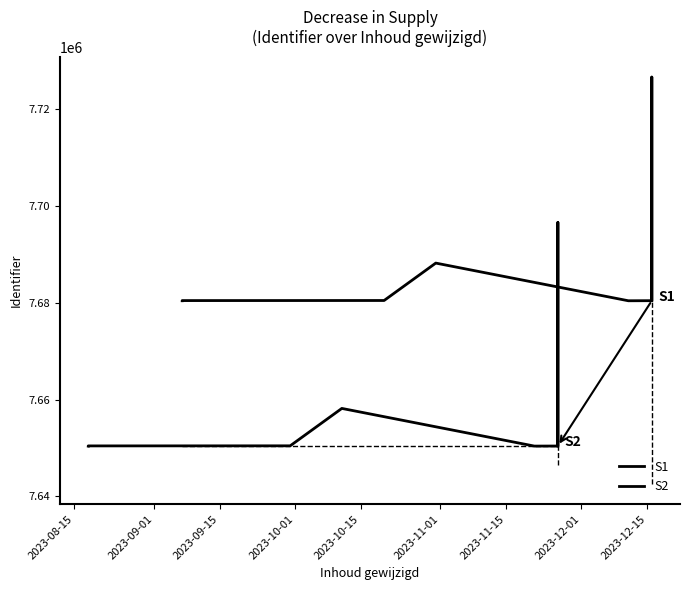

What is the sum of the S1 values at 2023-09-15 and 2023-09-01?

15360819